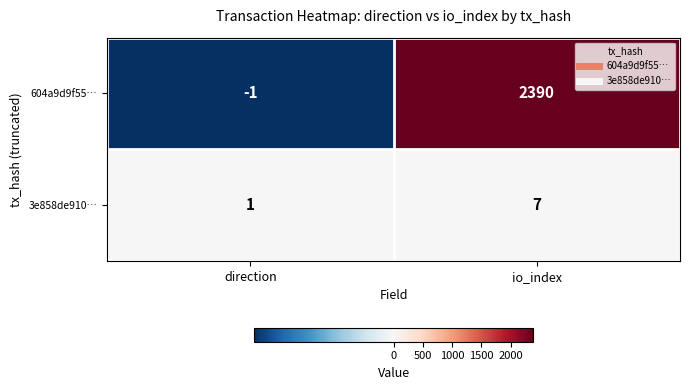

What is the highest value of the 604a9d9f55… series?

2390